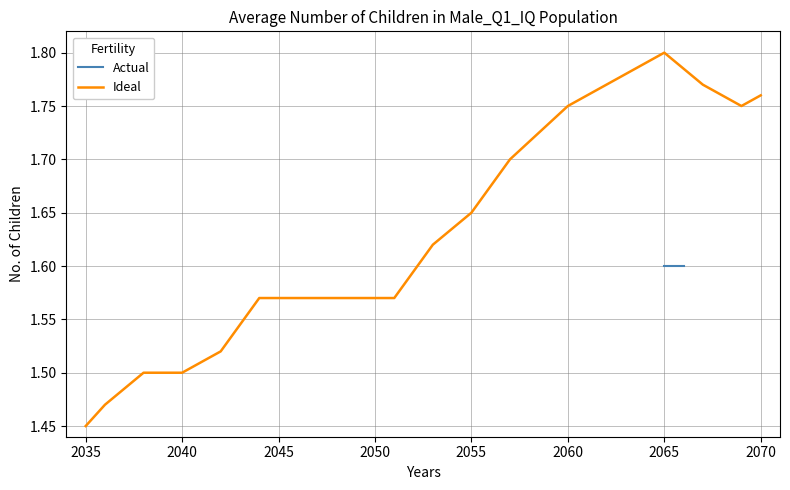

What is the average value?

1.6